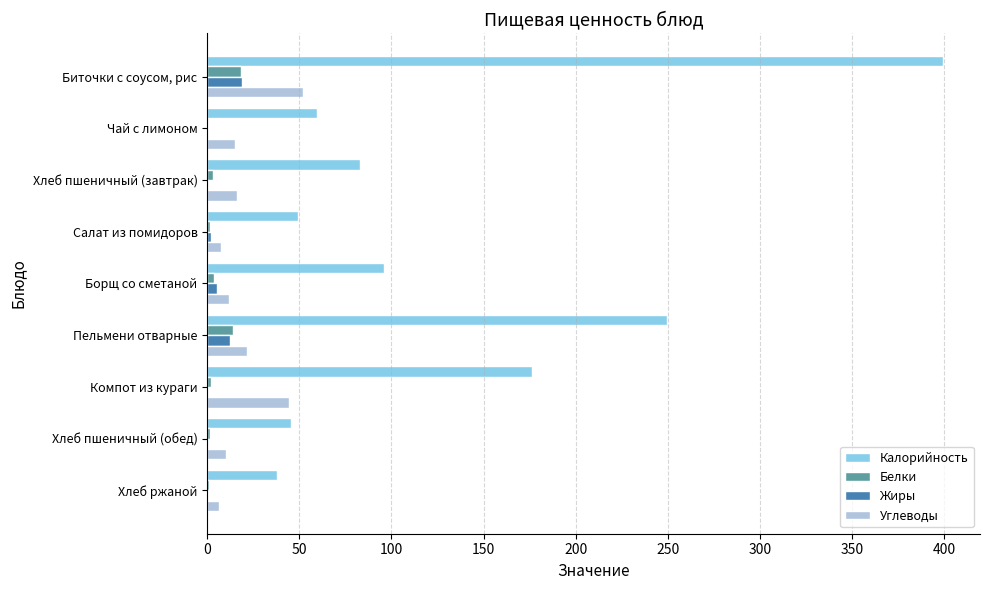

What is the highest value of the Калорийность series?

399.6